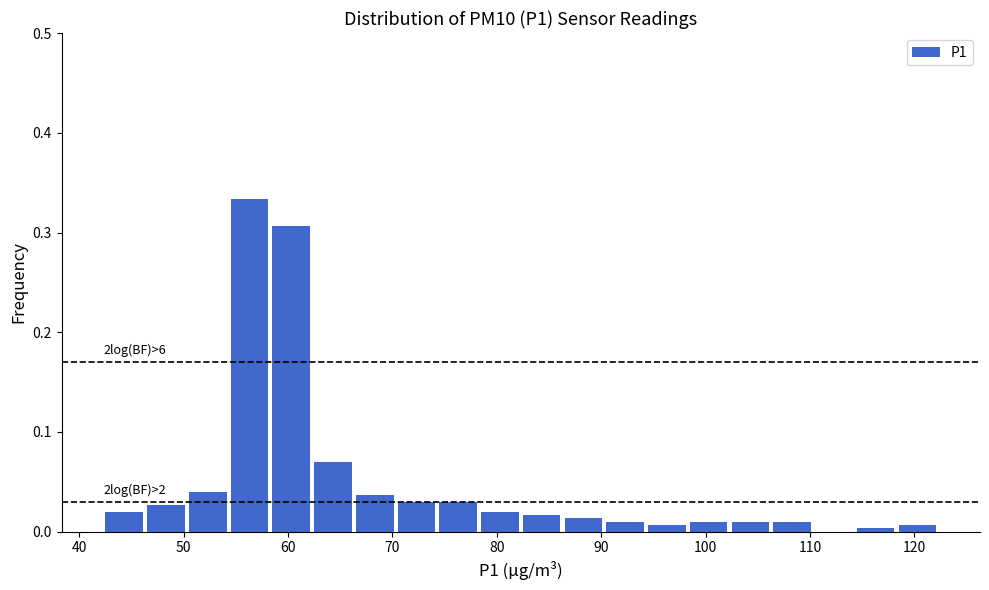

Which range on the x-axis has the tallest bar?

54.3 to 58.3